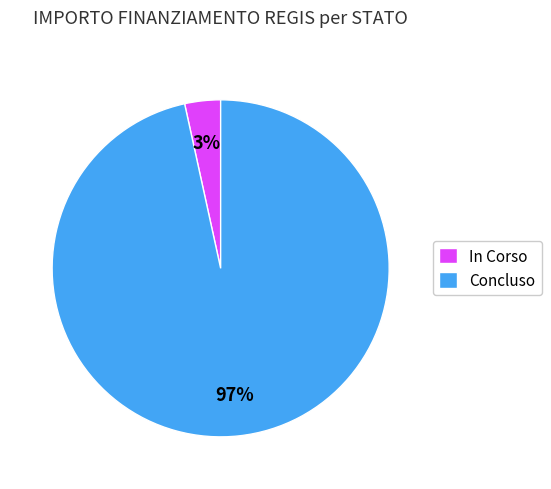

Is the sum of In Corso and Concluso greater than half?

Yes